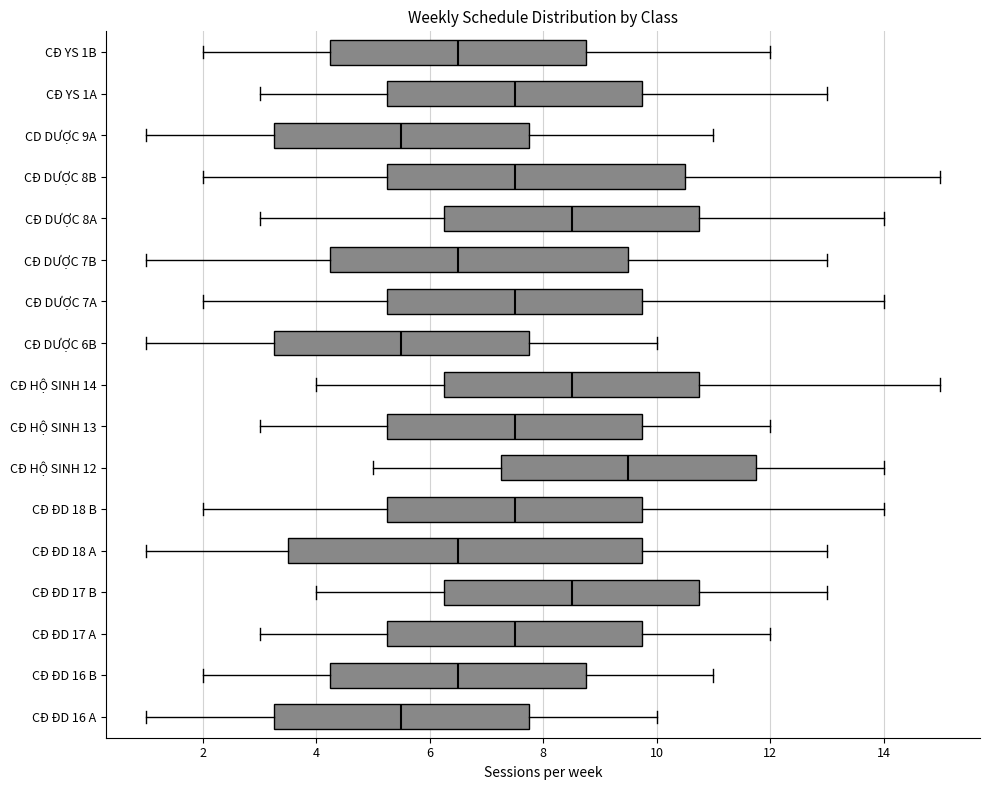

Reading bottom to top, read every box against the x-axis: the position of its median line, the range the box covers, and the ends of its whiskers. The values are not printed on the chart, so give them approximately, as read against the axis.

CĐ ĐD 16 A: median 5.6, box 3.2 to 7.8, whiskers 1.0 to 10.0
CĐ ĐD 16 B: median 6.6, box 4.2 to 8.8, whiskers 2.0 to 11.0
CĐ ĐD 17 A: median 7.6, box 5.2 to 9.8, whiskers 3.0 to 12.0
CĐ ĐD 17 B: median 8.6, box 6.2 to 10.8, whiskers 4.0 to 13.0
CĐ ĐD 18 A: median 6.6, box 3.6 to 9.8, whiskers 1.0 to 13.0
CĐ ĐD 18 B: median 7.6, box 5.2 to 9.8, whiskers 2.0 to 14.0
CĐ HỘ SINH 12: median 9.6, box 7.2 to 11.8, whiskers 5.0 to 14.0
CĐ HỘ SINH 13: median 7.6, box 5.2 to 9.8, whiskers 3.0 to 12.0
CĐ HỘ SINH 14: median 8.6, box 6.2 to 10.8, whiskers 4.0 to 15.0
CĐ DƯỢC 6B: median 5.6, box 3.2 to 7.8, whiskers 1.0 to 10.0
CĐ DƯỢC 7A: median 7.6, box 5.2 to 9.8, whiskers 2.0 to 14.0
CĐ DƯỢC 7B: median 6.6, box 4.2 to 9.6, whiskers 1.0 to 13.0
CĐ DƯỢC 8A: median 8.6, box 6.2 to 10.8, whiskers 3.0 to 14.0
CĐ DƯỢC 8B: median 7.6, box 5.2 to 10.6, whiskers 2.0 to 15.0
CD DƯỢC 9A: median 5.6, box 3.2 to 7.8, whiskers 1.0 to 11.0
CĐ YS 1A: median 7.6, box 5.2 to 9.8, whiskers 3.0 to 13.0
CĐ YS 1B: median 6.6, box 4.2 to 8.8, whiskers 2.0 to 12.0